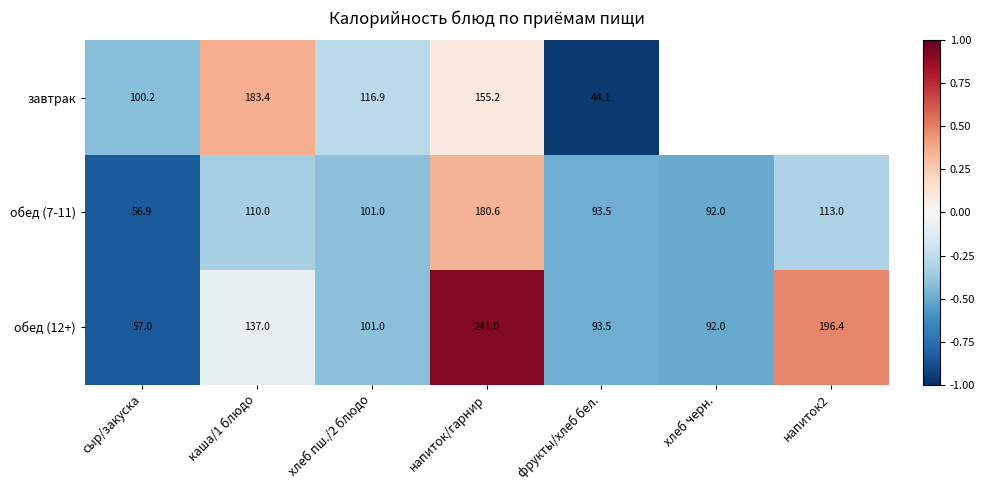

At which category is the sum across all series the highest?

напиток/гарнир